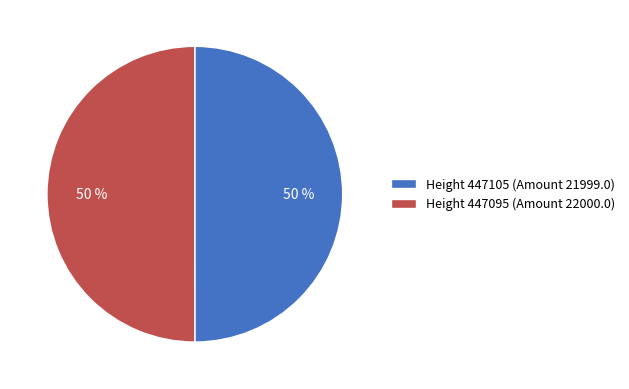

To the nearest percent, what percentage of the pie is Height 447105 (Amount 21999.0)?

50%